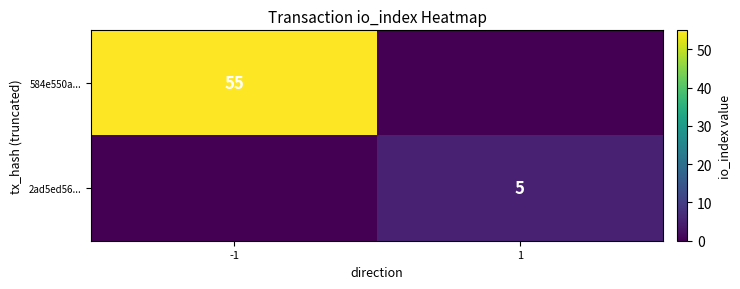

Is it true that 2ad5ed56... equals 2 at 1?

False